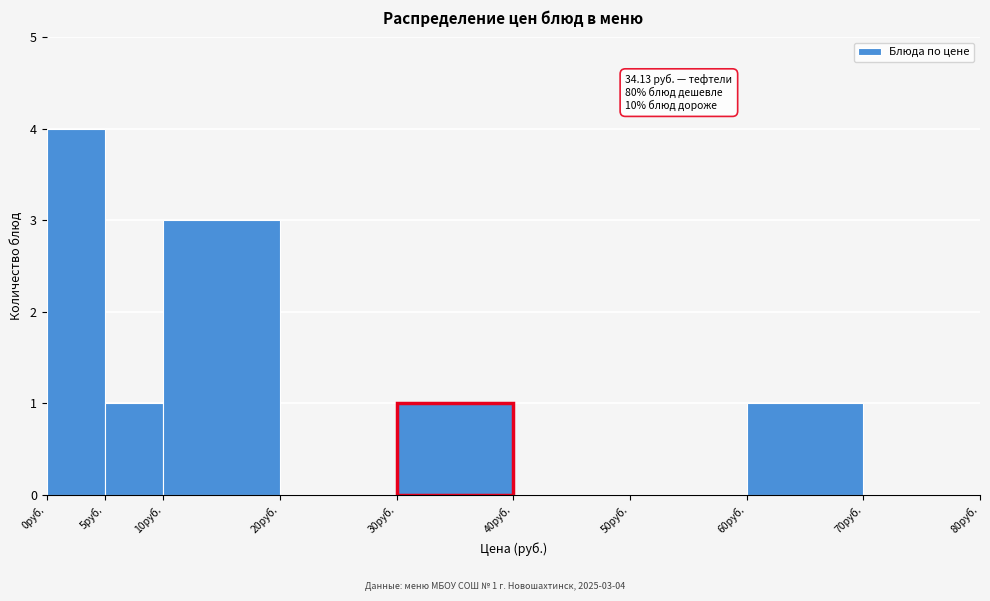

Which range on the x-axis has the tallest bar?

0 to 5